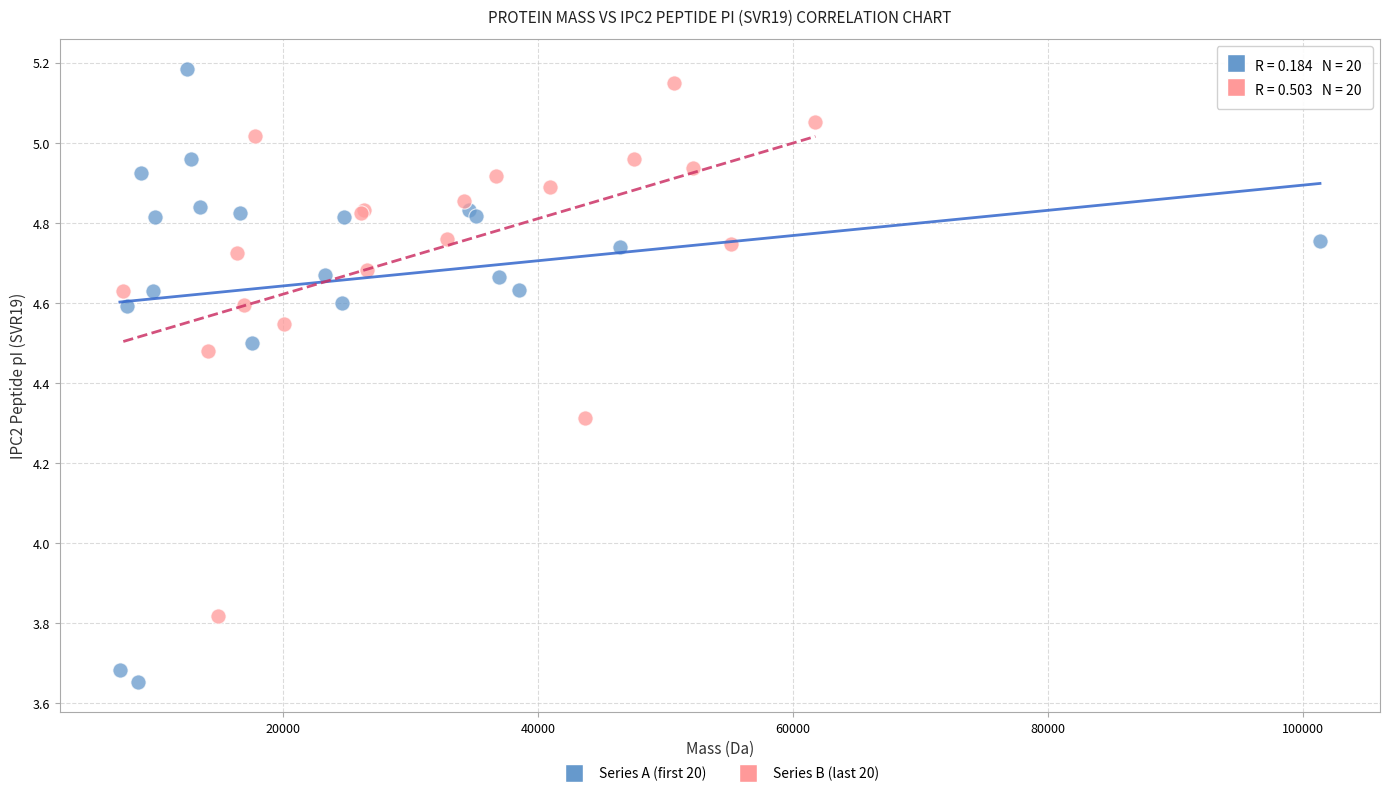

Which series contains the lowest Y value?

Series A (first 20)